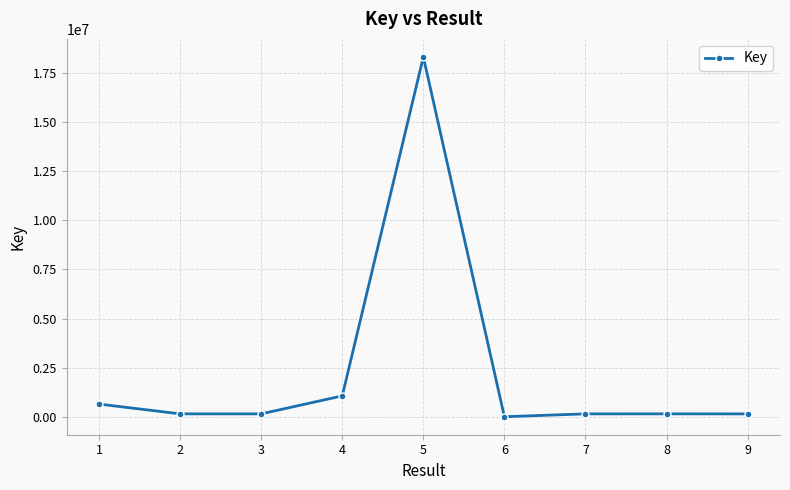

Is it true that the value at 4 is 1068477?

True